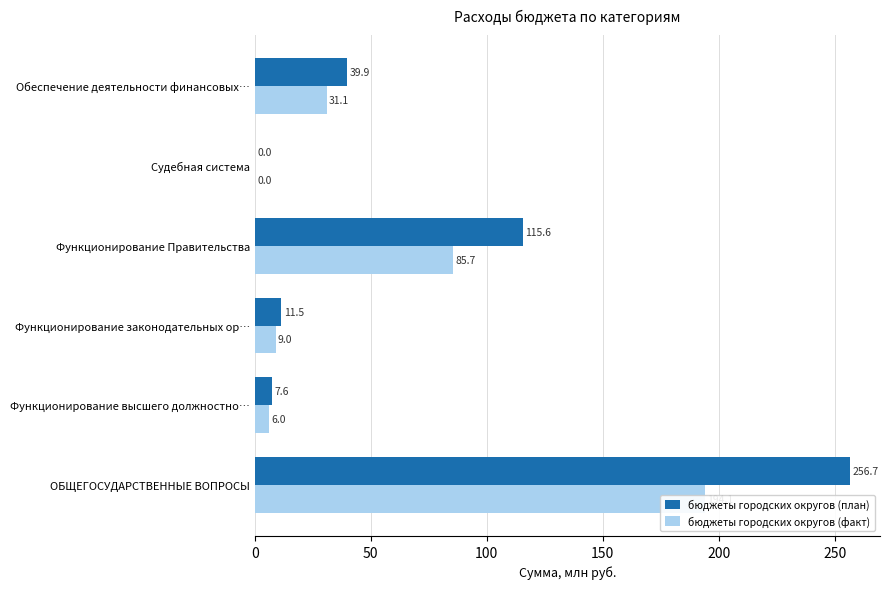

Is the value of бюджеты городских округов (план) at Обеспечение деятельности финансовых… greater than the value of бюджеты городских округов (факт) at Судебная система?

Yes